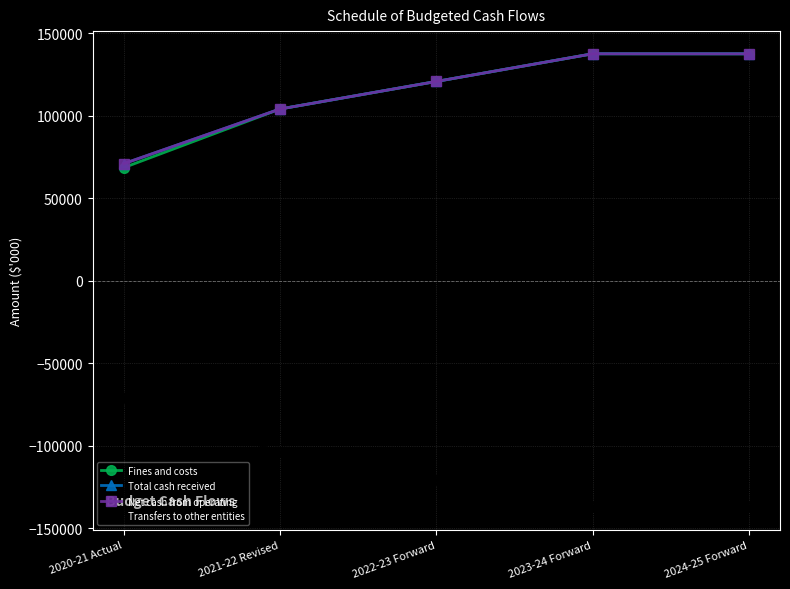

The value of Transfers to other entities at 2022-23 Forward is -30219. True or false?

False